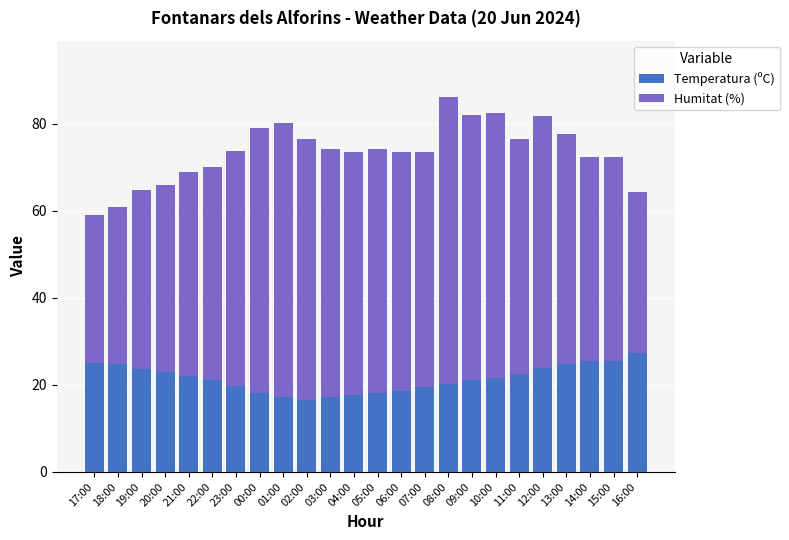

Does the chart contain any negative values?

No